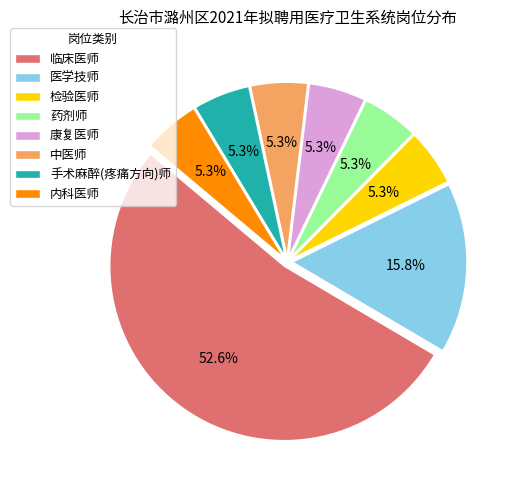

The 康复医师 slice represents 5% of the pie. True or false?

True